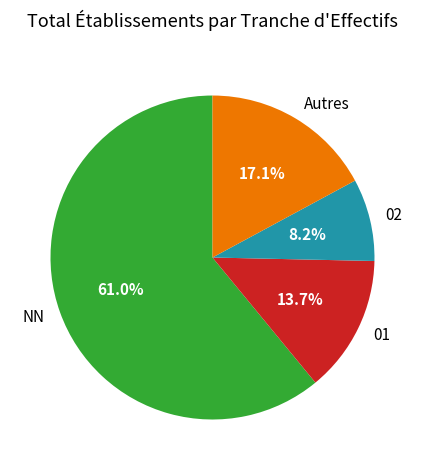

Rank the categories by value from highest to lowest.

NN, Autres, 01, 02